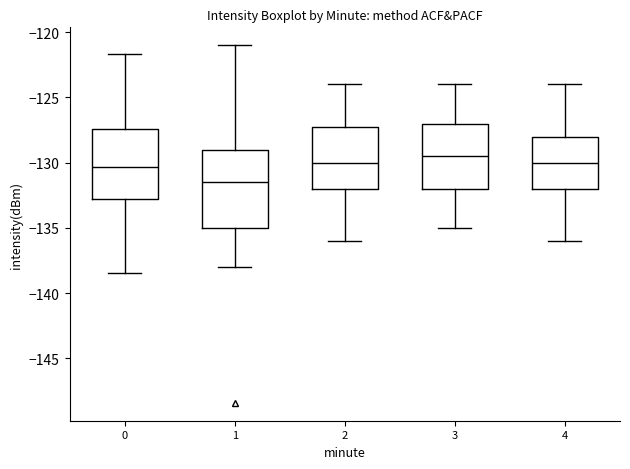

Reading left to right, read every box against the y-axis: the position of its median line, the range the box covers, and the ends of its whiskers. The values are not printed on the chart, so give them approximately, as read against the axis.

0: median -130.5, box -133.0 to -127.5, whiskers -138.5 to -121.5
1: median -131.5, box -135.0 to -129.0, whiskers -138.0 to -121.0
2: median -130.0, box -132.0 to -127.0, whiskers -136.0 to -124.0
3: median -129.5, box -132.0 to -127.0, whiskers -135.0 to -124.0
4: median -130.0, box -132.0 to -128.0, whiskers -136.0 to -124.0